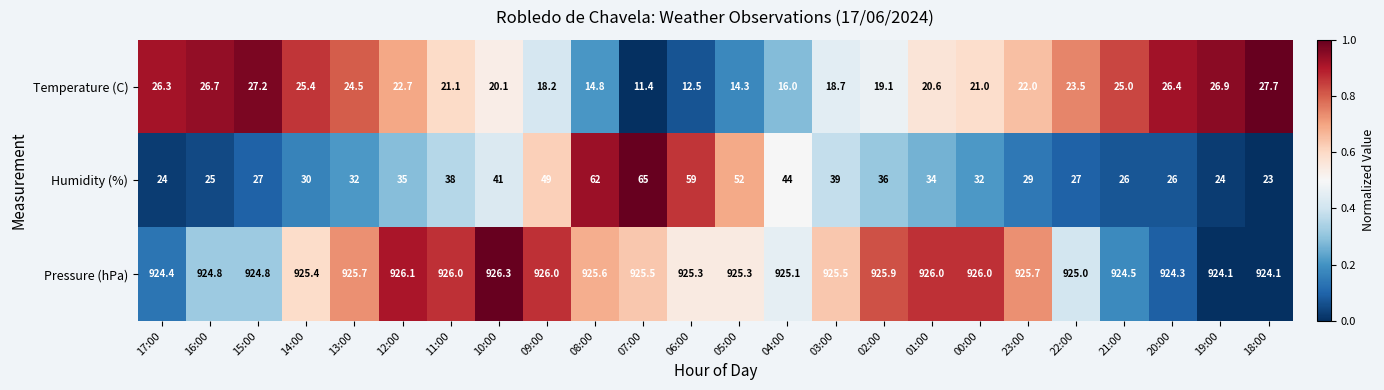

What is the minimum value for Humidity (%)?

23.0